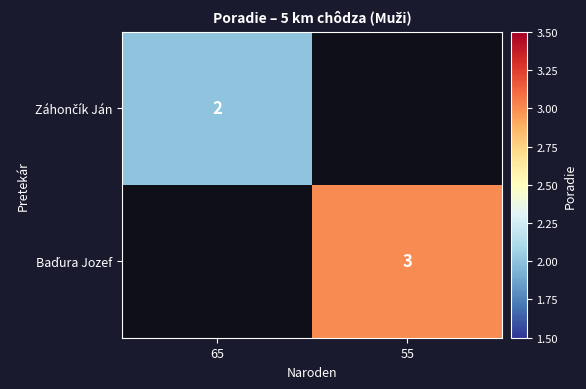

Count the number of categories in the chart.

2